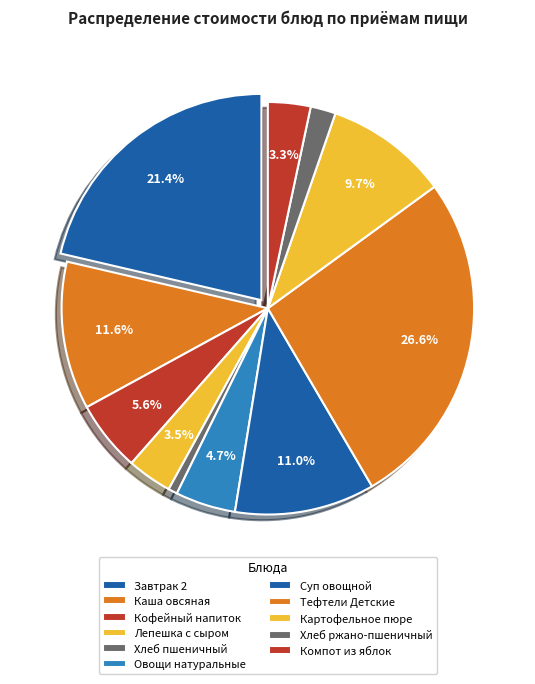

Which slice is the smallest?

Хлеб пшеничный